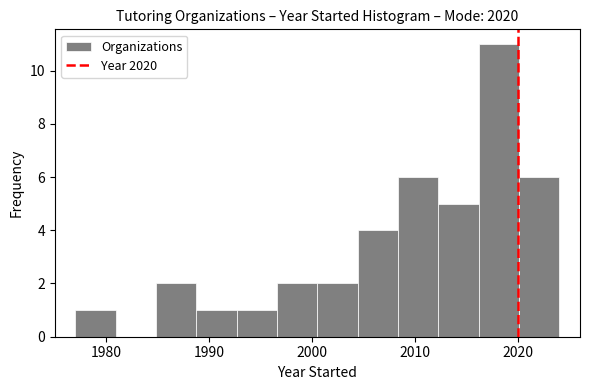

Around what value on the x-axis is the tallest bar? Give the approximate position of its centre, as read against the axis.

2018